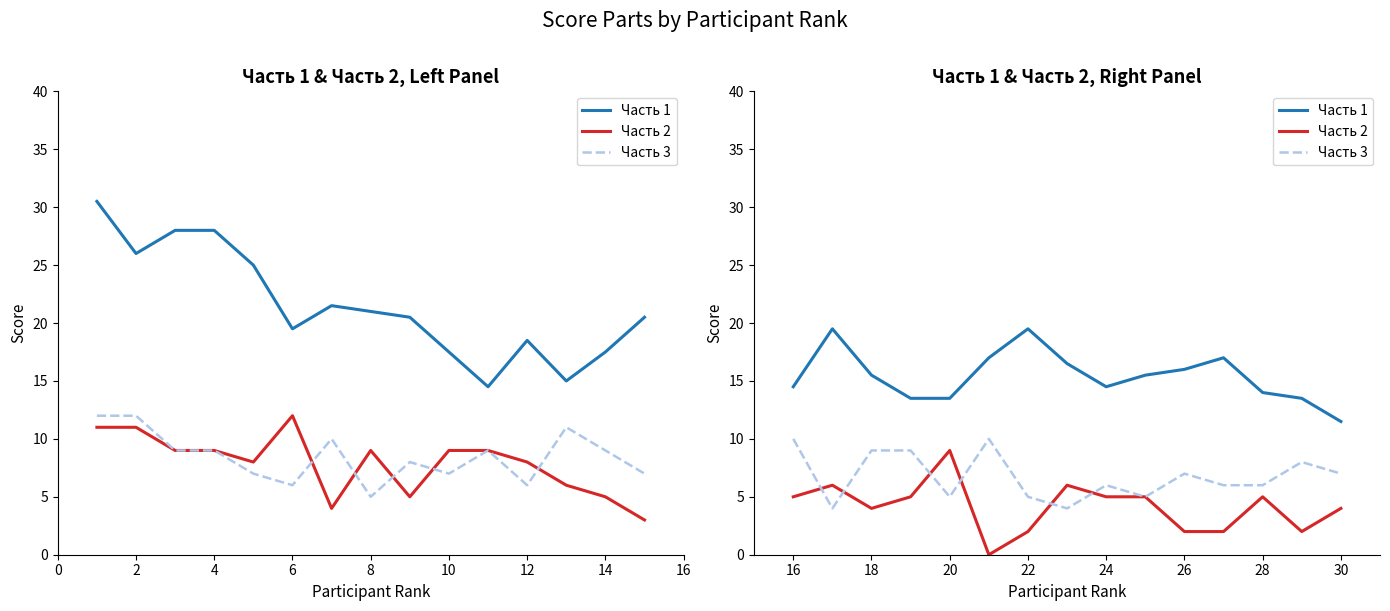

What is the difference between the maximum and minimum values in the Часть 2 series?

9.0